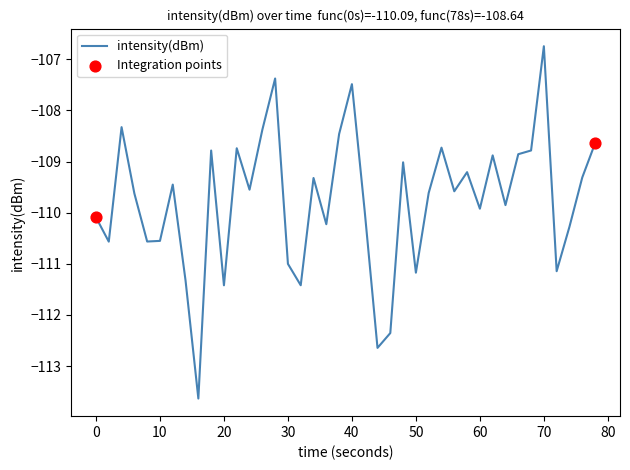

What is the difference between the maximum and minimum values?

6.9